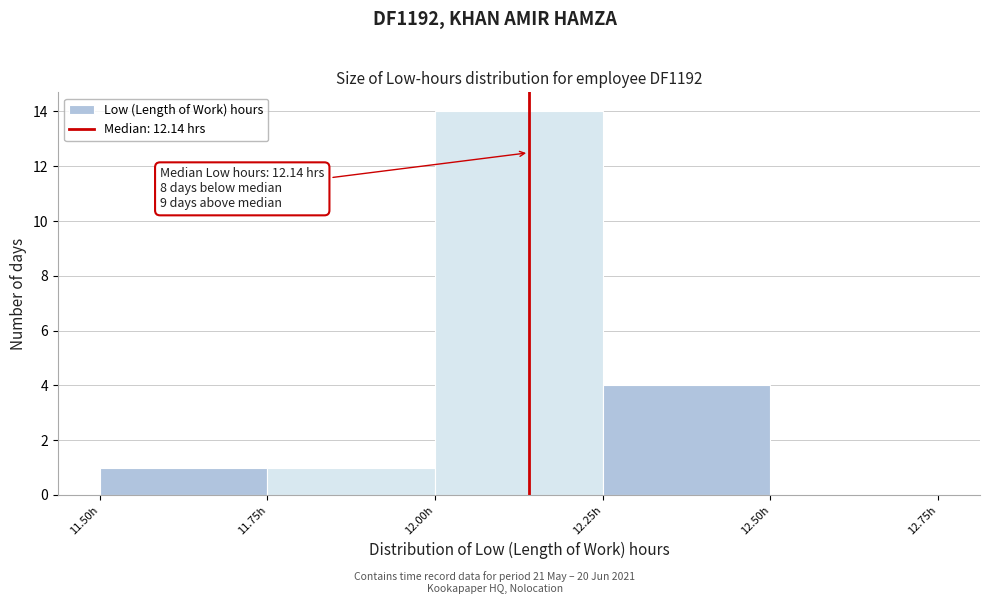

Over which range of the x-axis is the bar tallest?

12.00 to 12.25